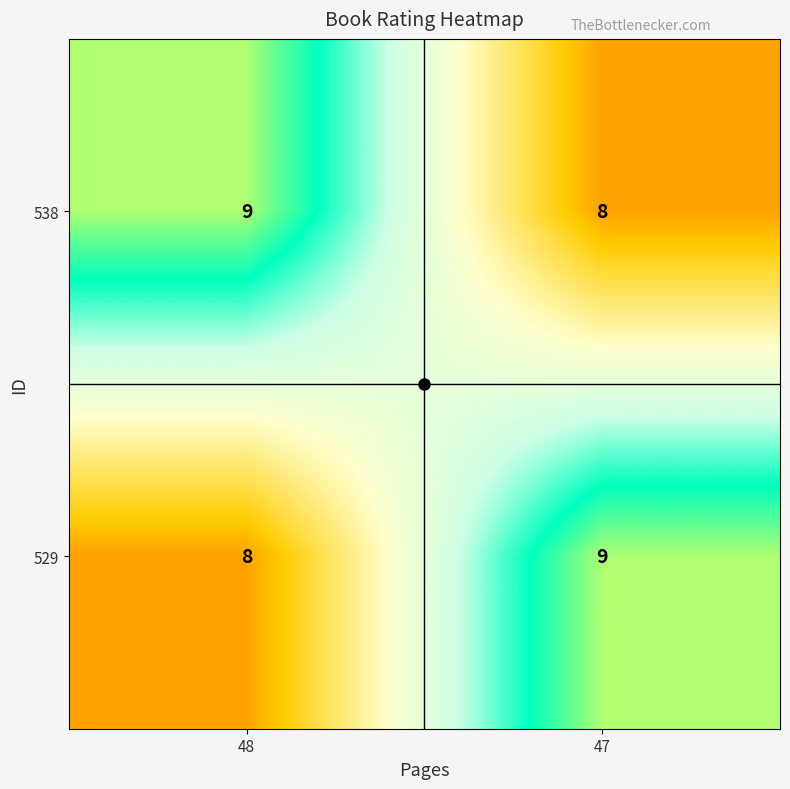

What is the sum of all 529 values?

17